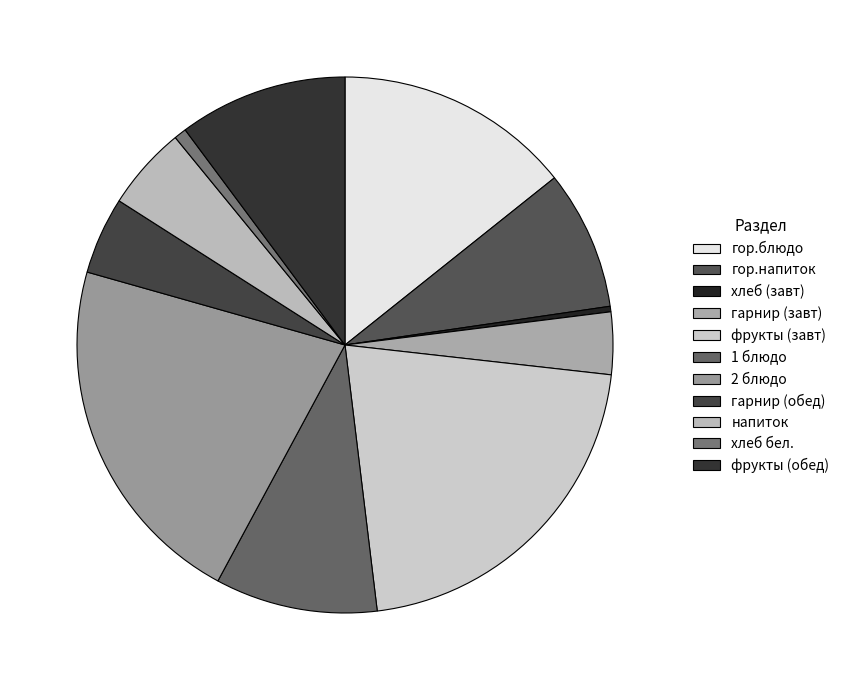

Count the number of slices in the pie.

11